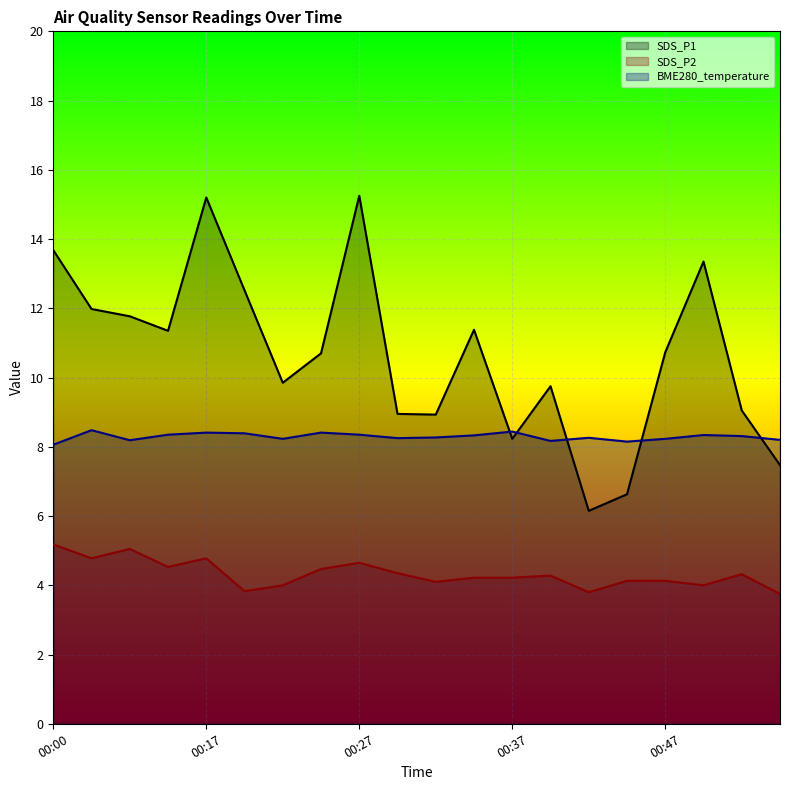

How many lines are shown in the chart?

3